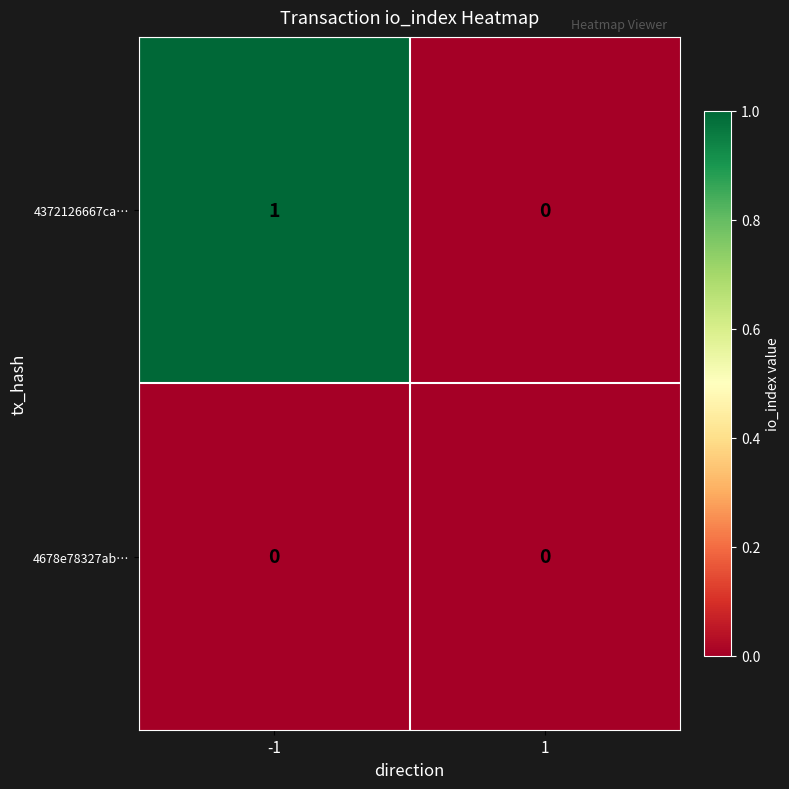

Is the value of 4678e78327ab… at -1 greater than the value of 4372126667ca… at -1?

No